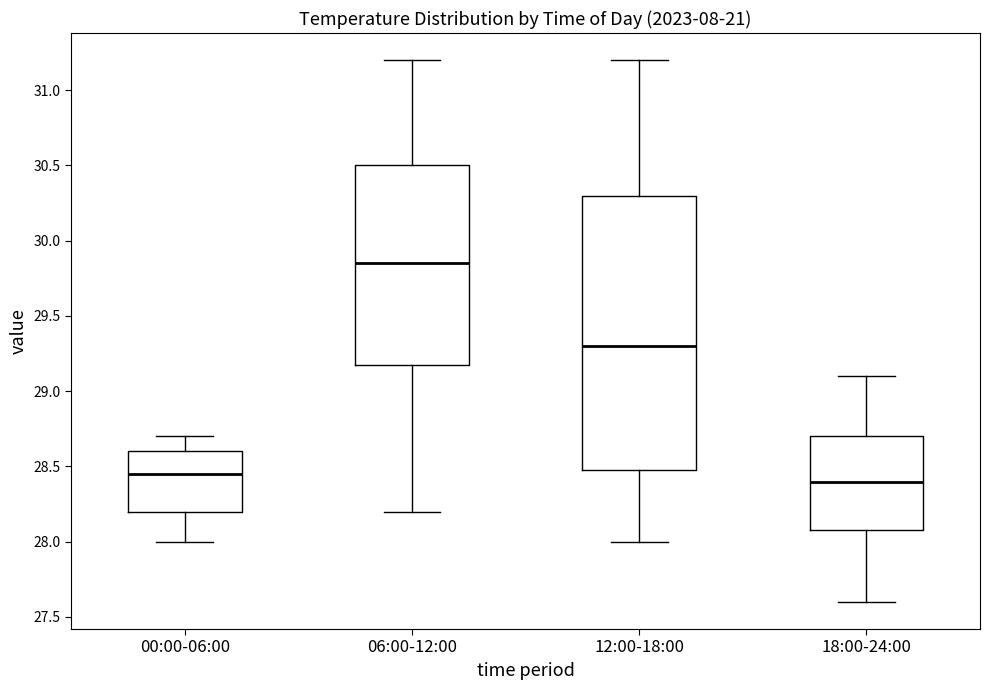

Where does the lower whisker of the box for 06:00-12:00 end on the y-axis? The values are not printed on the chart, so give them approximately, as read against the axis.

28.20